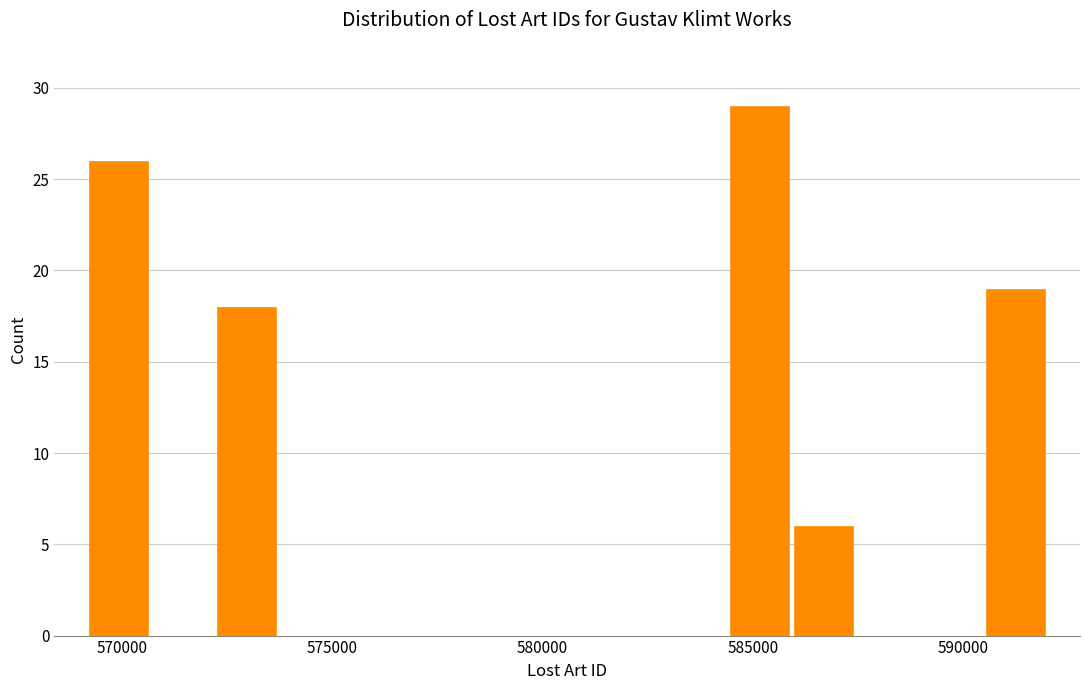

Read against the x-axis, roughly where is the centre of the tallest bar?

585000